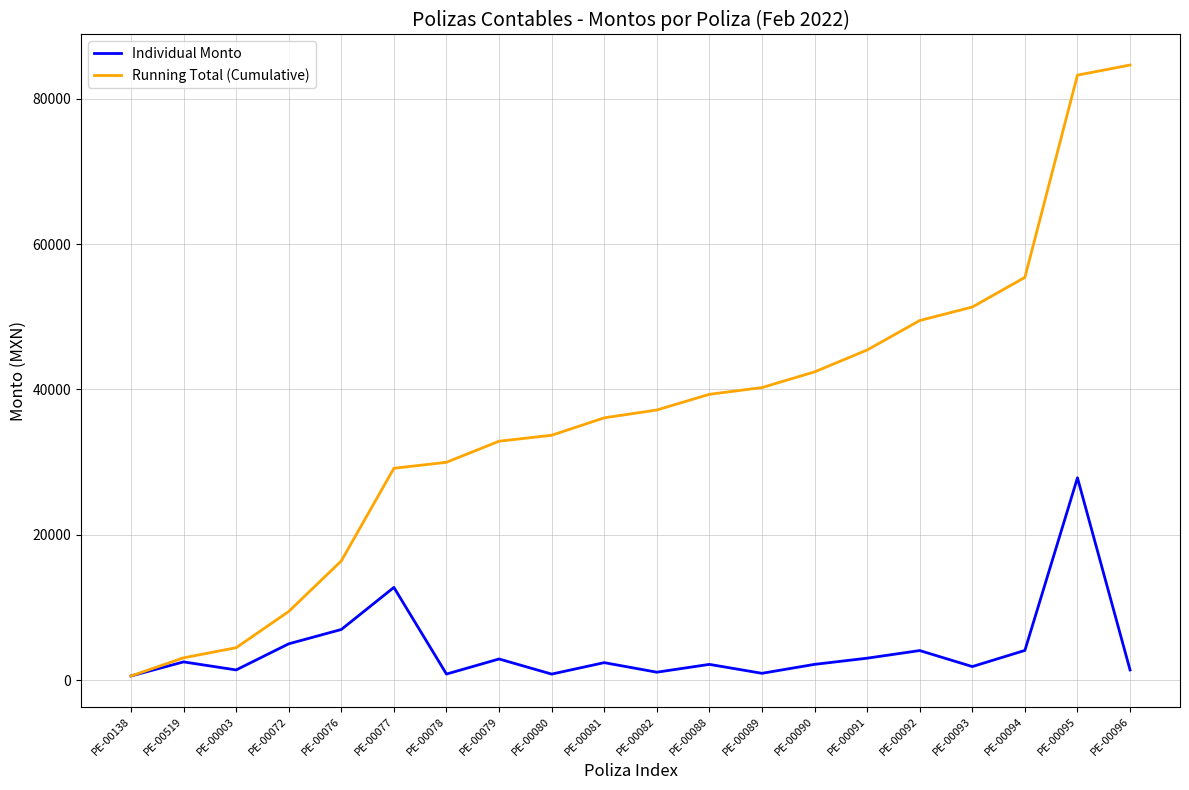

At PE-00081, list the series in order from smallest to largest.

Individual Monto, Running Total (Cumulative)